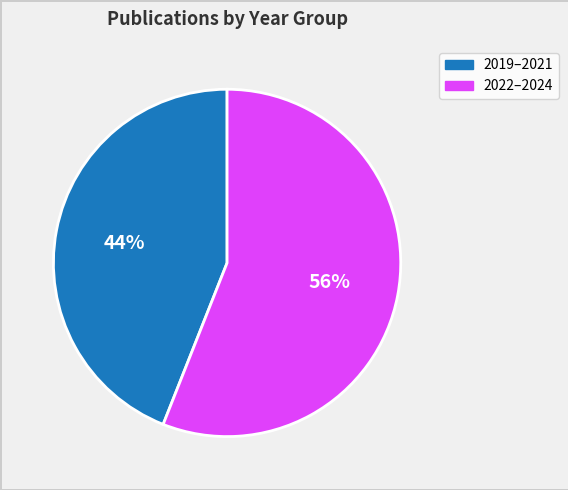

To the nearest percent, what is the average slice percentage?

50%